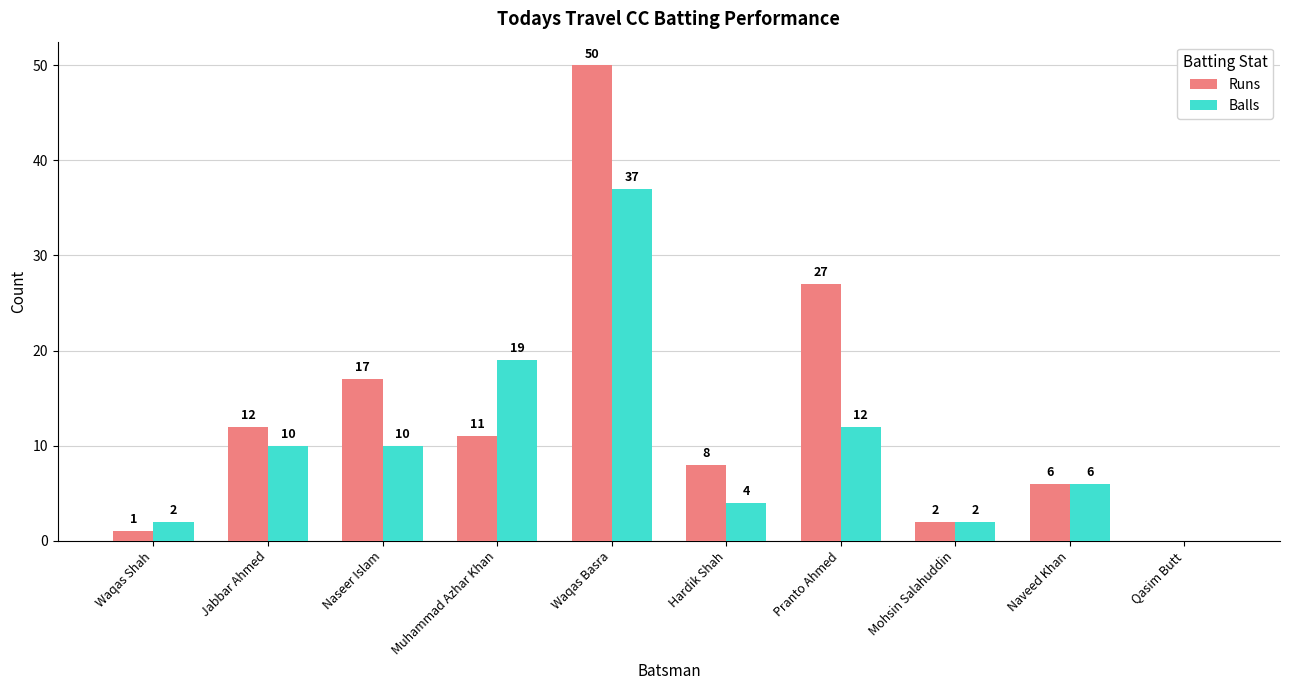

What is the approximate value of Runs at Naveed Khan?

6